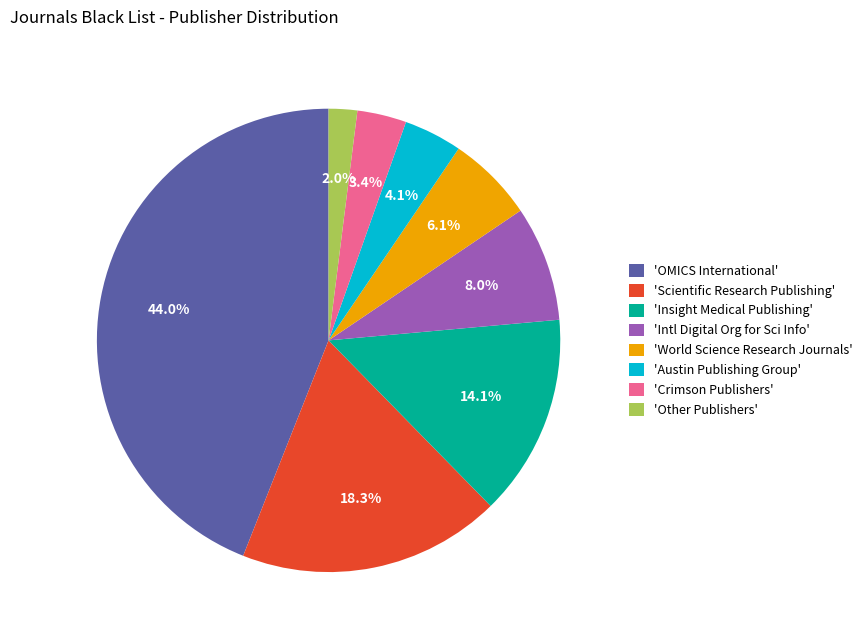

To the nearest percent, what is the average slice percentage?

12%